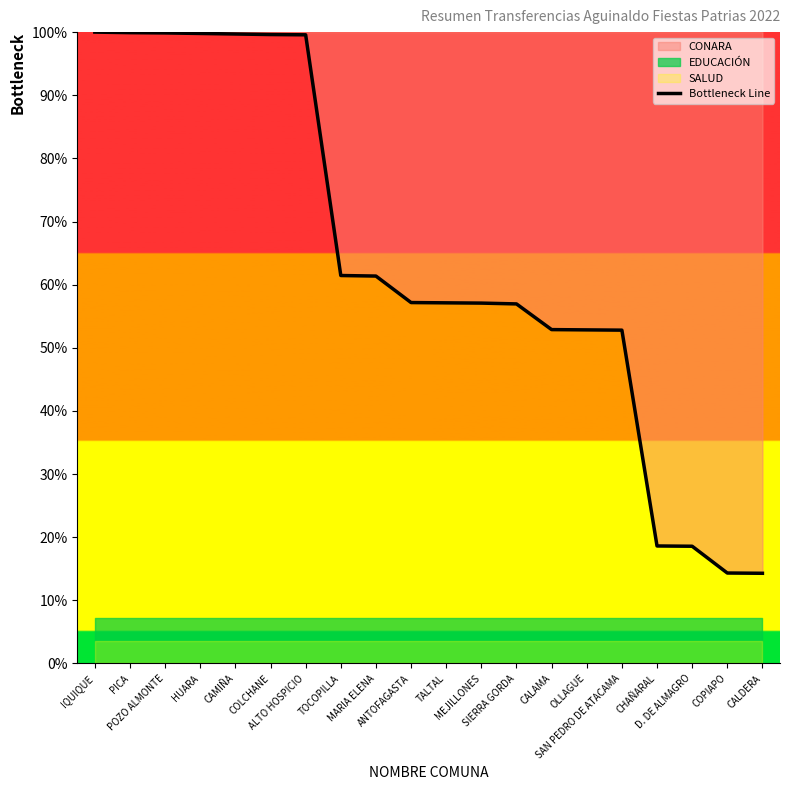

List the labels in order of value, largest first.

IQUIQUE, PICA, POZO ALMONTE, HUARA, CAMIÑA, COLCHANE, ALTO HOSPICIO, TOCOPILLA, MARIA ELENA, ANTOFAGASTA, TALTAL, MEJILLONES, SIERRA GORDA, CALAMA, OLLAGUE, SAN PEDRO DE ATACAMA, CHAÑARAL, D. DE ALMAGRO, COPIAPO, CALDERA